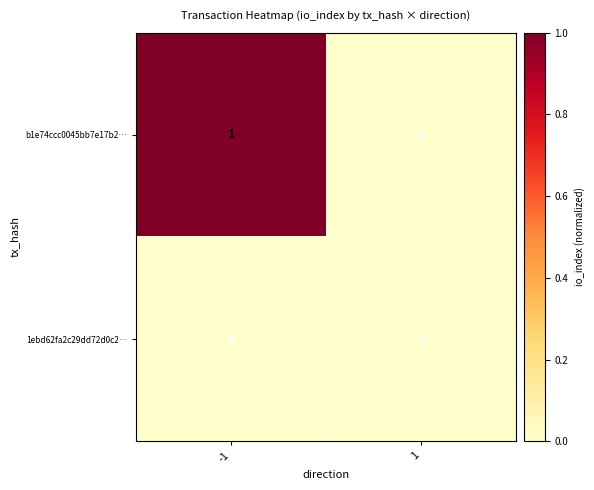

Rank the series at -1 from lowest to highest value.

1ebd62fa2c29dd72d0c2…, b1e74ccc0045bb7e17b2…